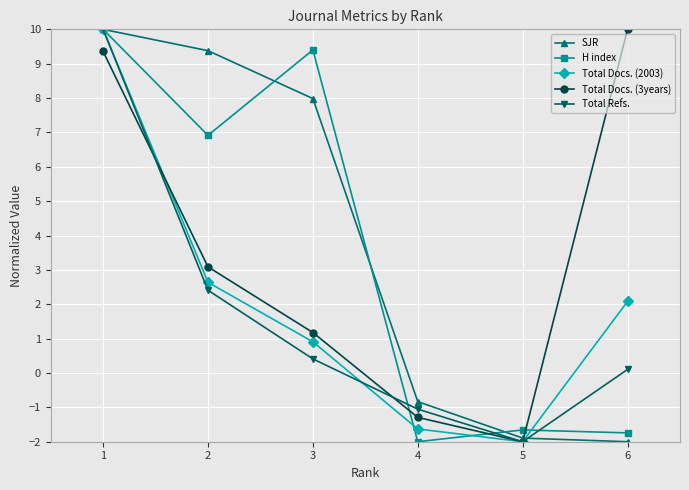

Where is the first local minimum for Total Docs. (2003)?

5